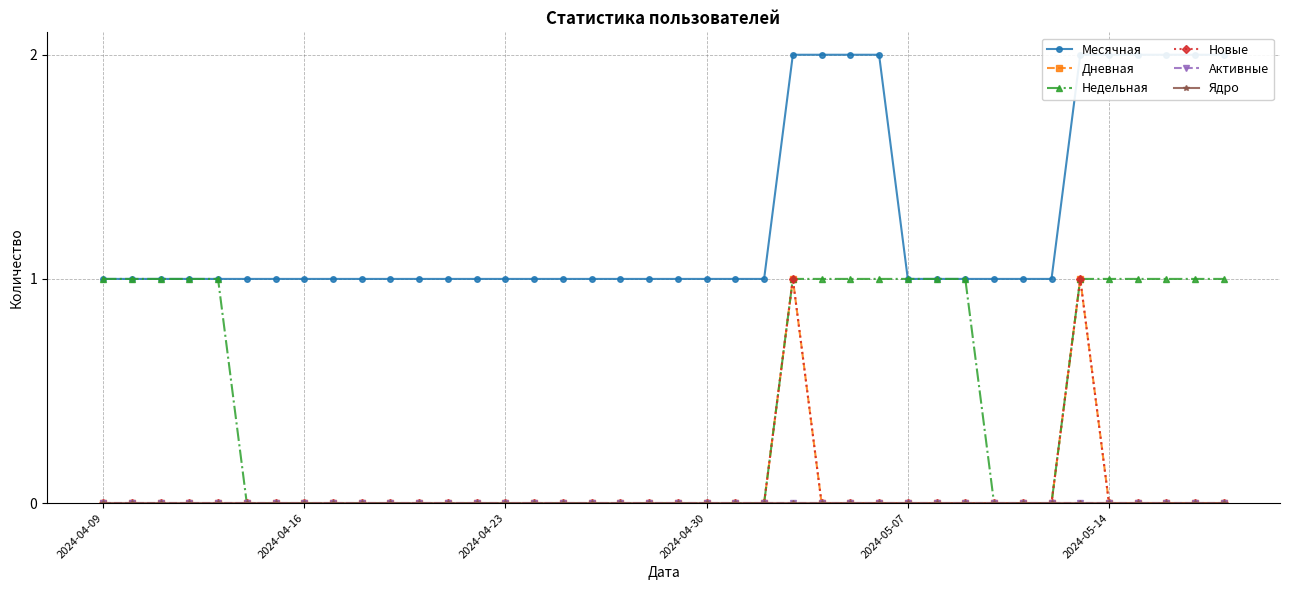

Does the chart display data point markers on the line(s)?

Yes